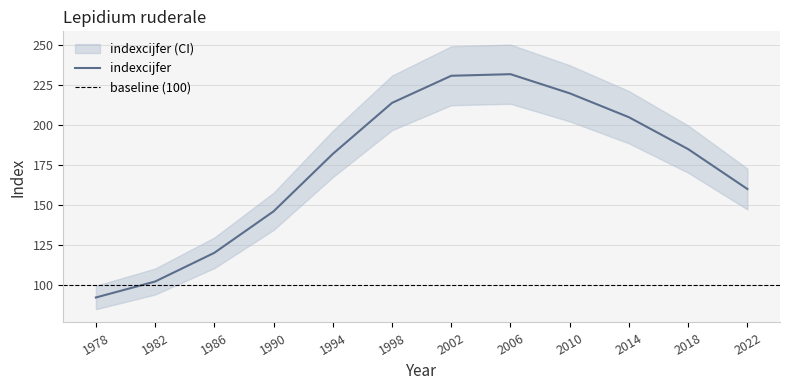

What is the difference between the maximum and minimum values?

140